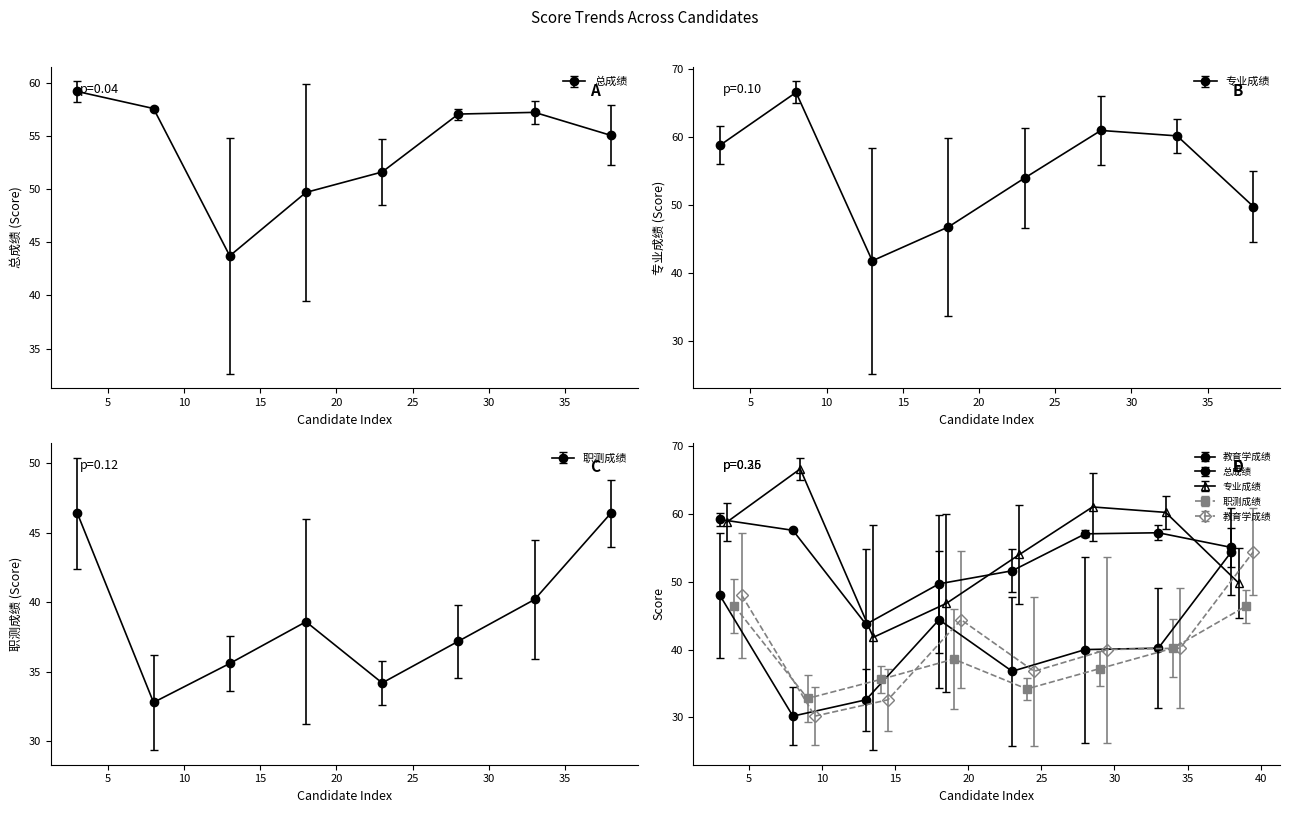

Where does the 职测成绩 series first go above 38?

1